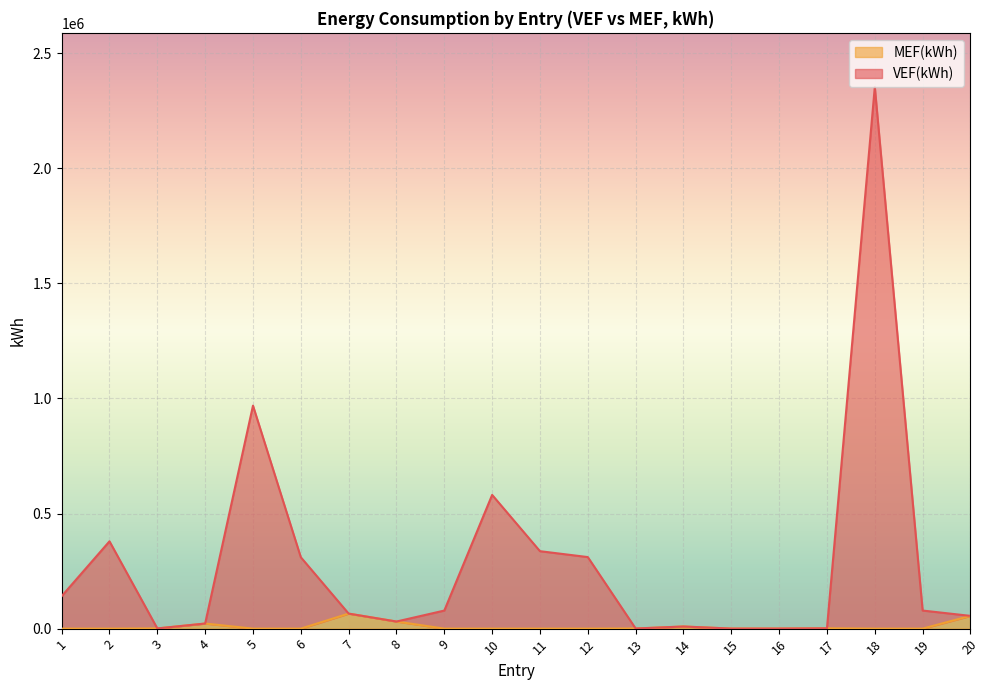

How many distinct data groups are displayed?

2